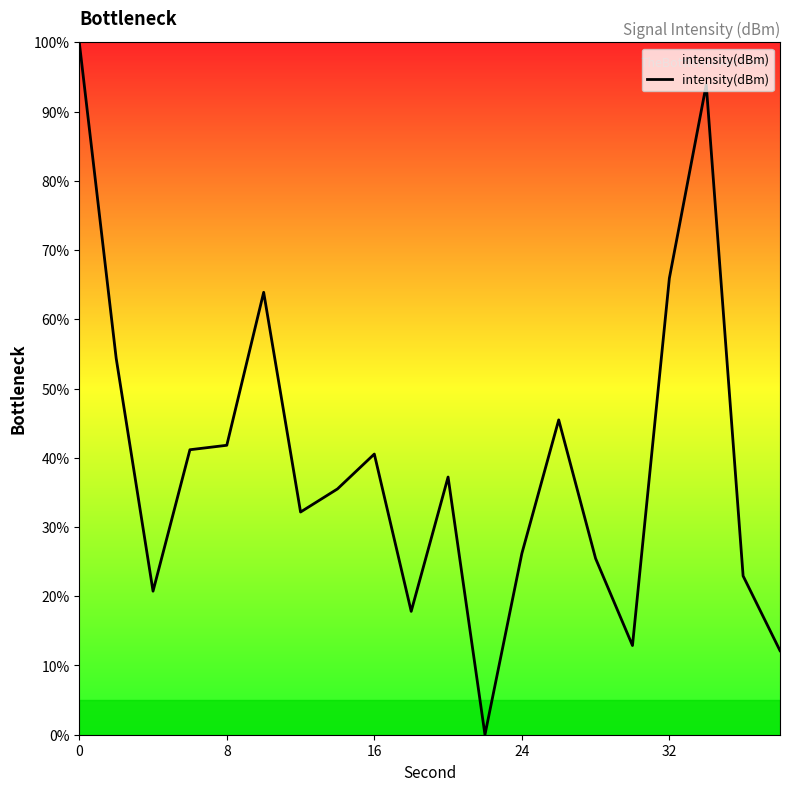

What is the maximum value shown in the chart?

100.0